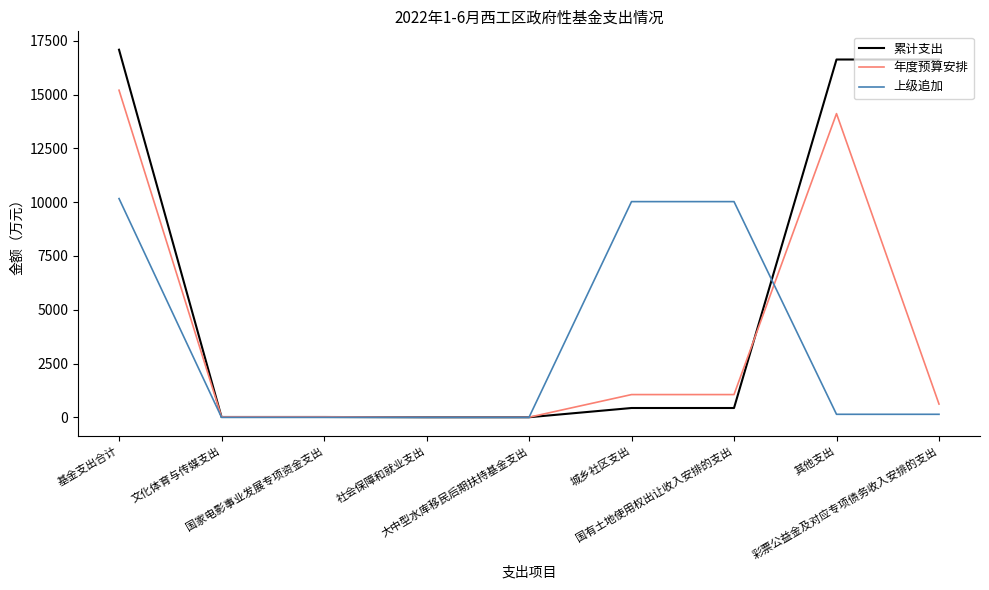

What is the sum of the 上级追加 values at 国有土地使用权出让收入安排的支出 and 国家电影事业发展专项资金支出?

10026.0